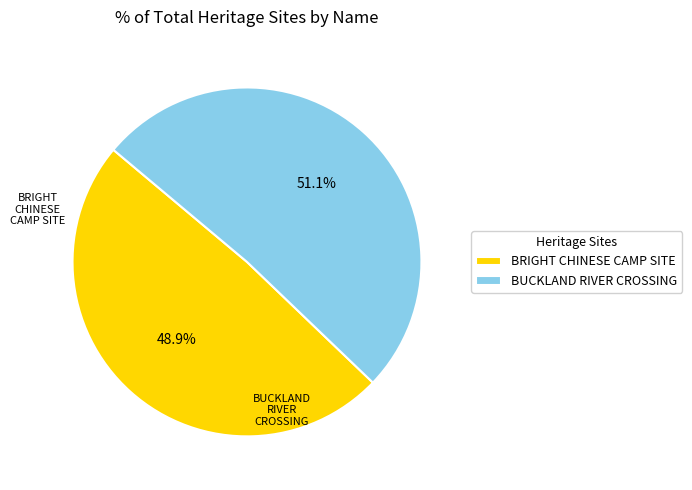

Approximately how many times larger is the value at BUCKLAND RIVER CROSSING compared to BRIGHT CHINESE CAMP SITE?

1.0